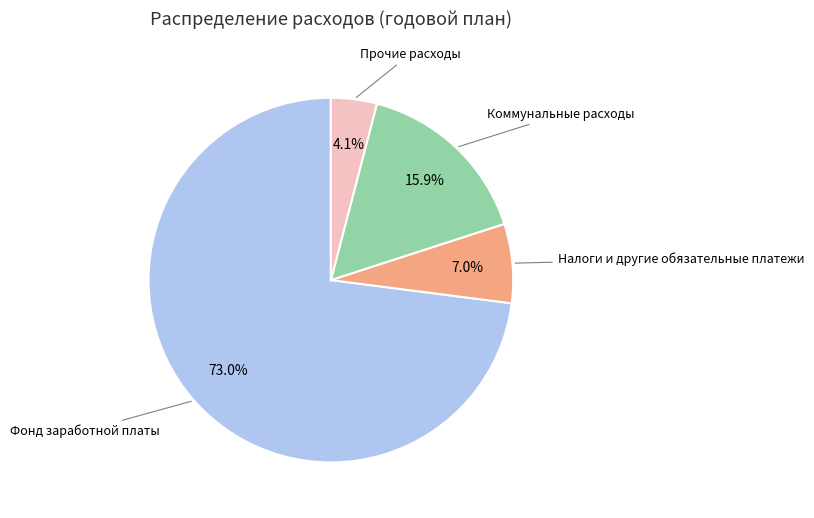

Does any single category account for the majority?

Yes